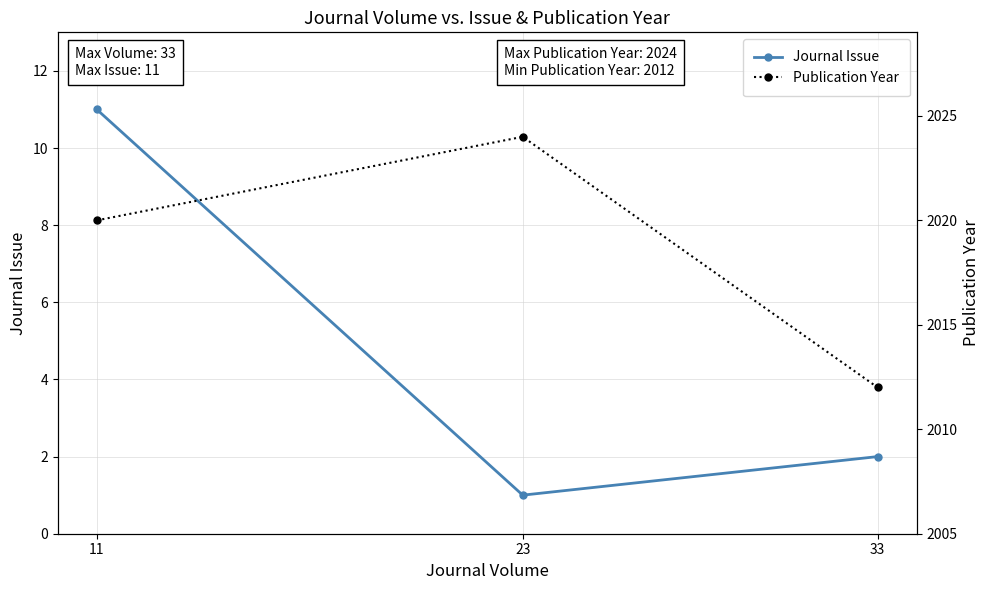

Reading right to left, list all the values displayed in this chart.

Journal Issue: 2	1	11
Publication Year: 2012	2024	2020